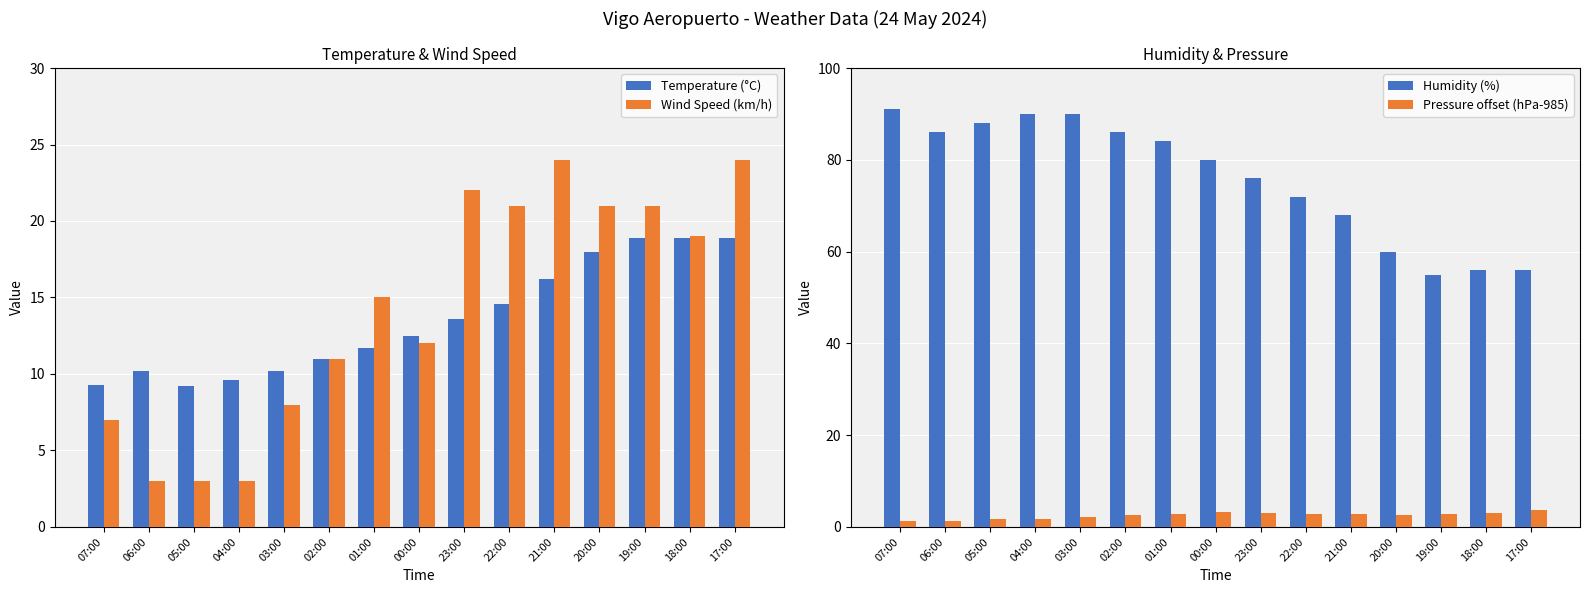

Which series has the widest spread of values?

Humidity (%)